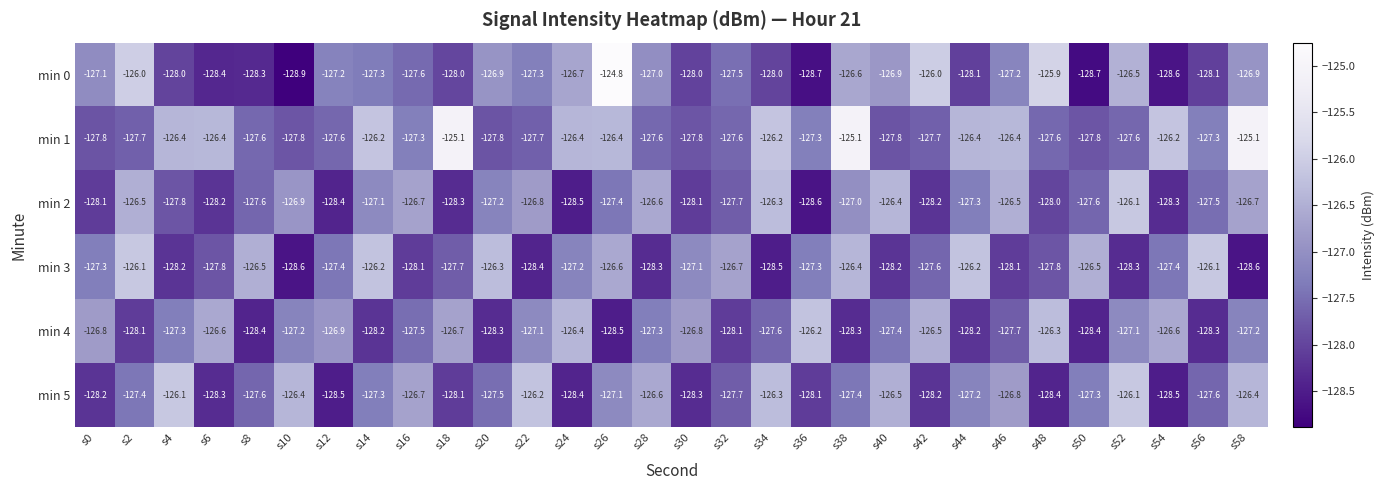

What is the difference between the maximum and minimum values in the min 2 series?

2.5